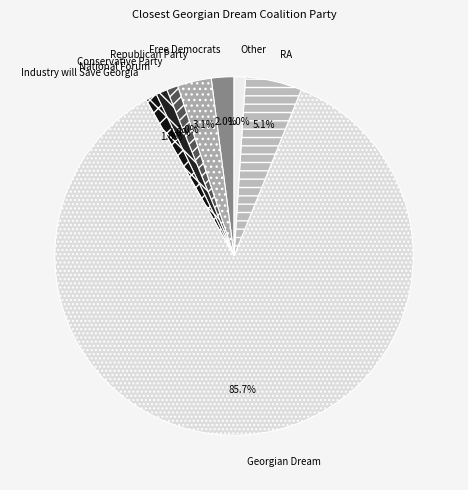

Is the sum of National Forum and Georgian Dream greater than half?

Yes